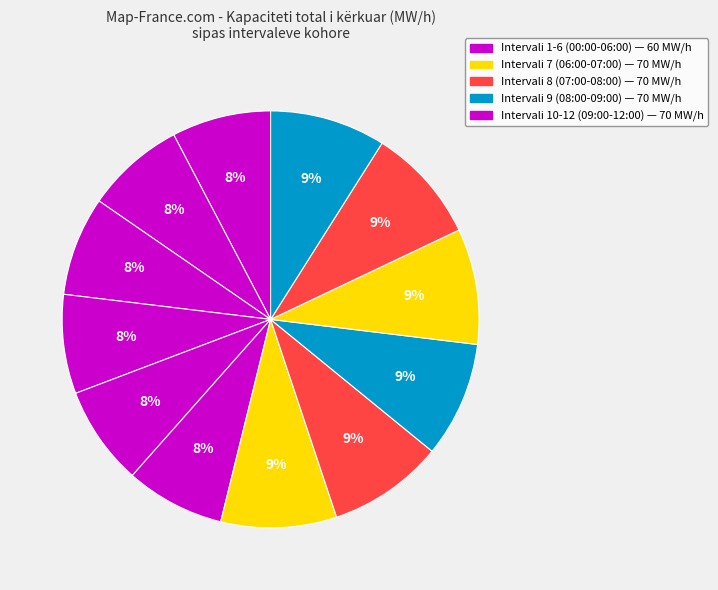

Is there any slice that represents more than half of the pie?

No